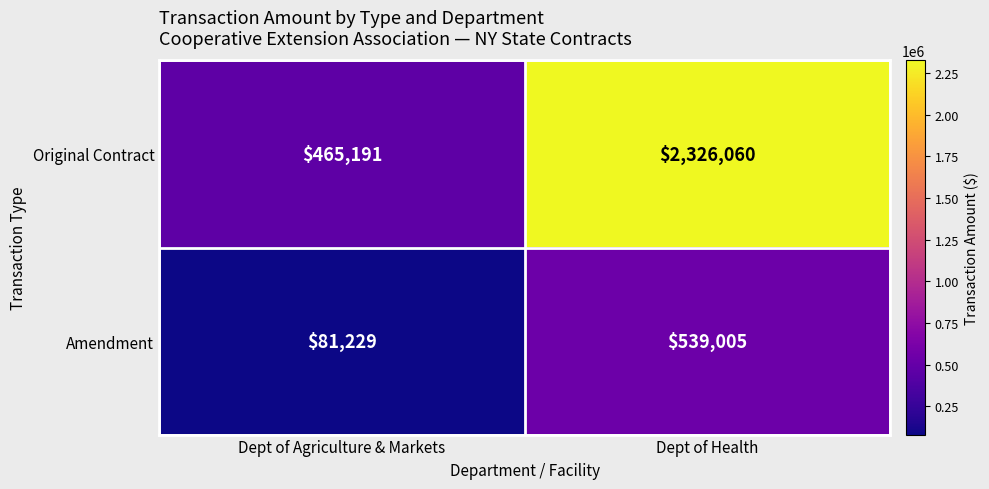

Reading left to right, what are all the values shown in this chart?

Original Contract: Dept of Agriculture & Markets=465191	Dept of Health=2326060
Amendment: Dept of Agriculture & Markets=81229	Dept of Health=539005